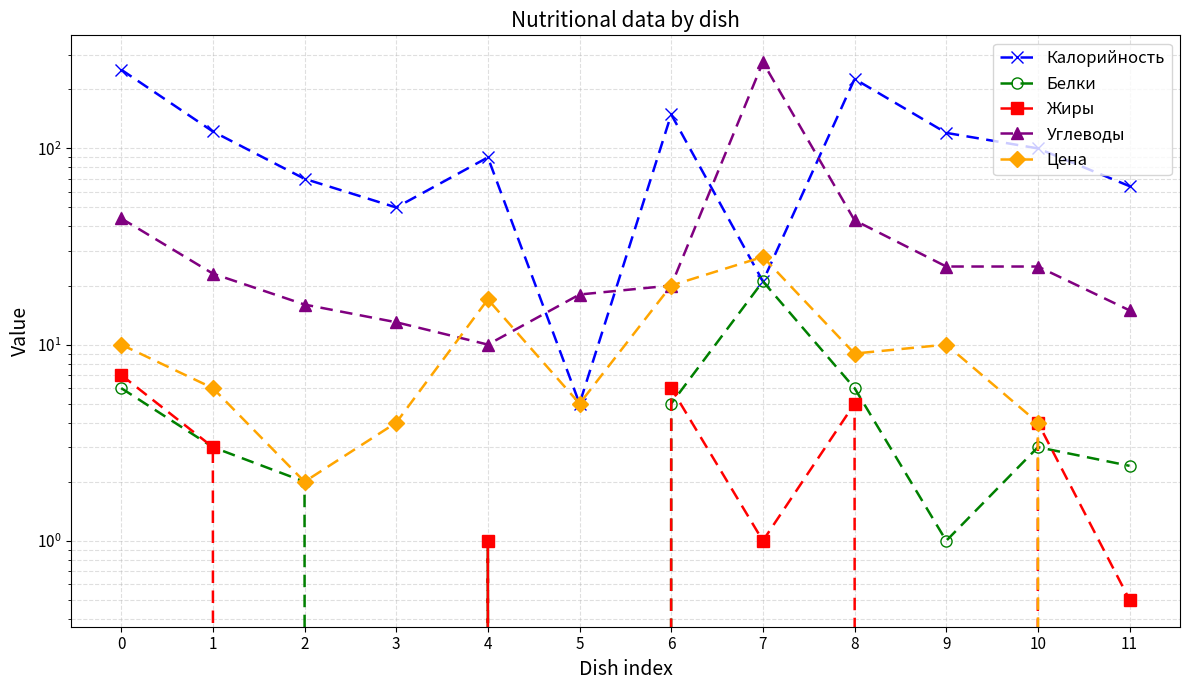

What is the value of the Калорийность point at the 8th from the left?

21.0